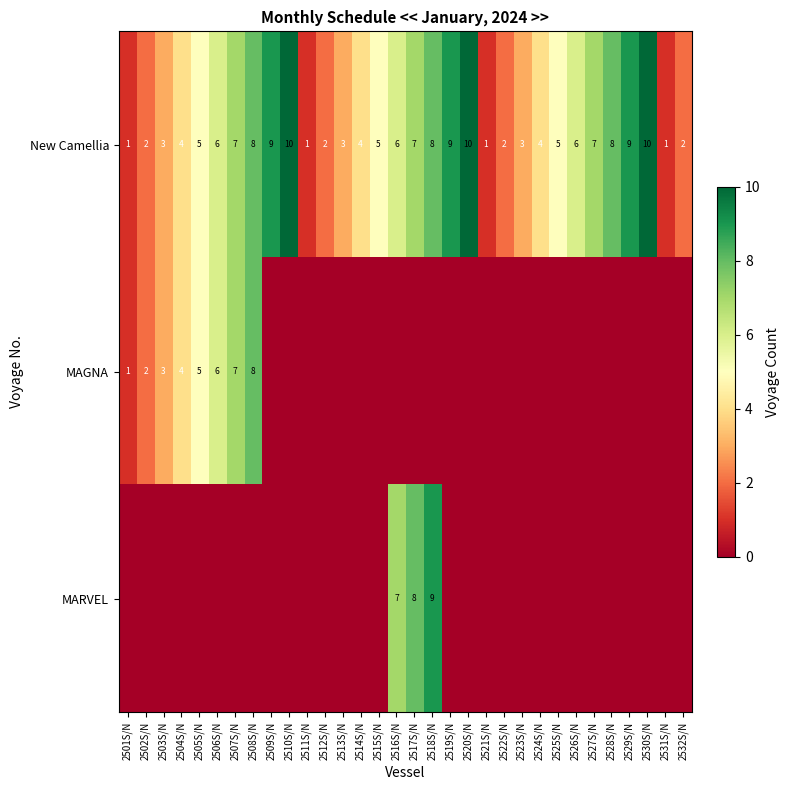

What is the difference between the highest and lowest values at 2515S/N?

5